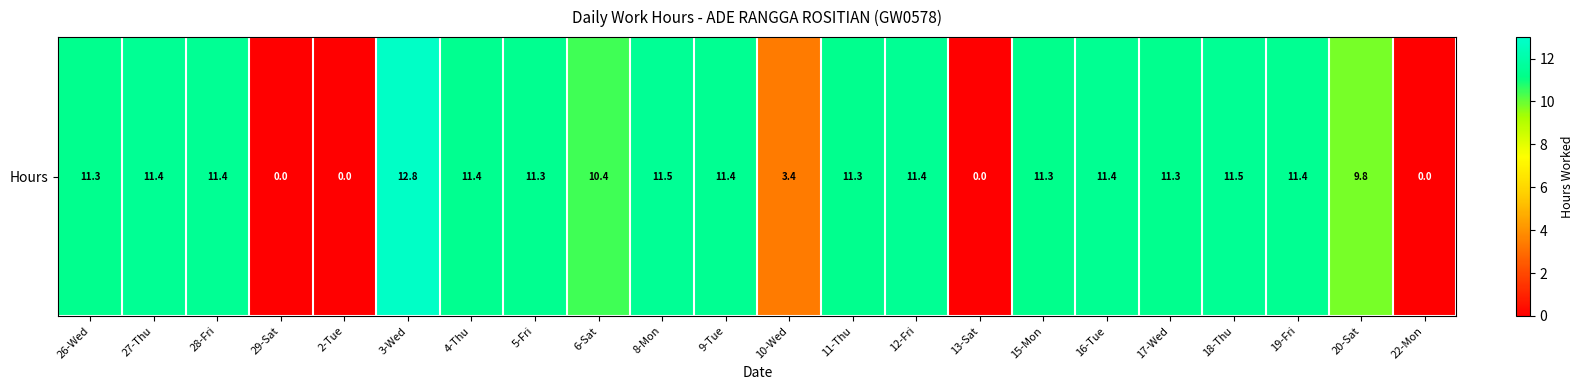

Is it true that the value at 12-Fri is 11.4?

True